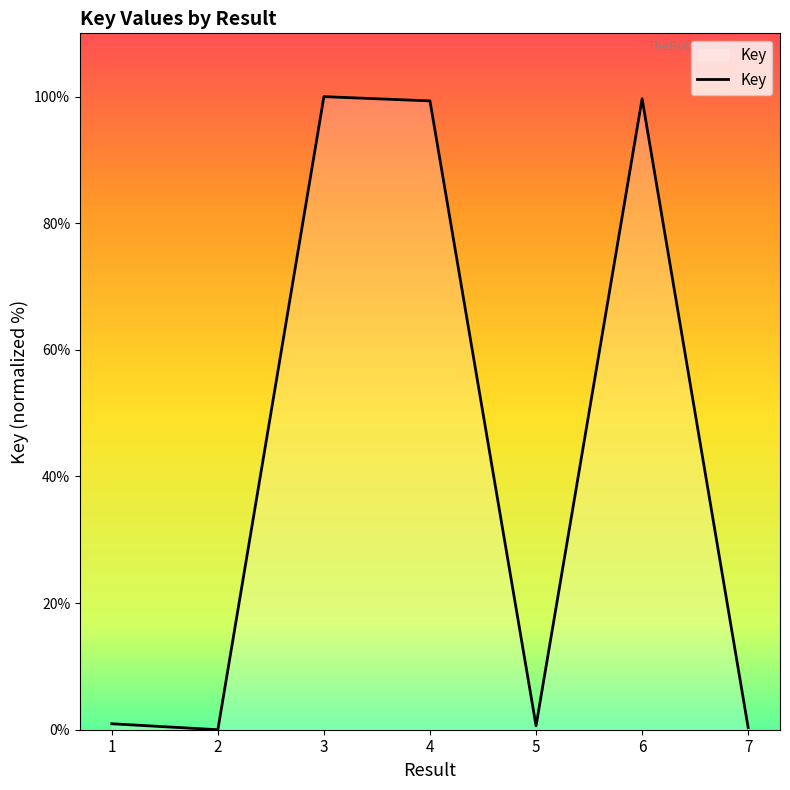

The value at 3 is 177.3. True or false?

False